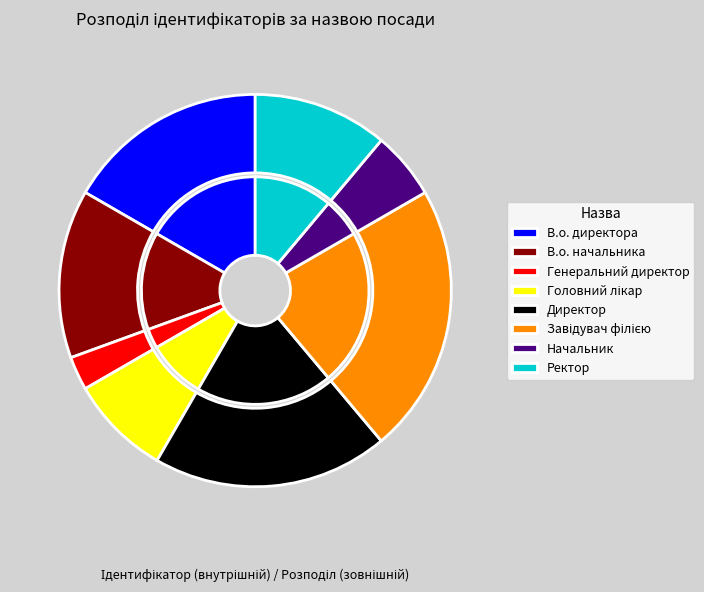

Is there any slice that represents more than half of the pie?

No